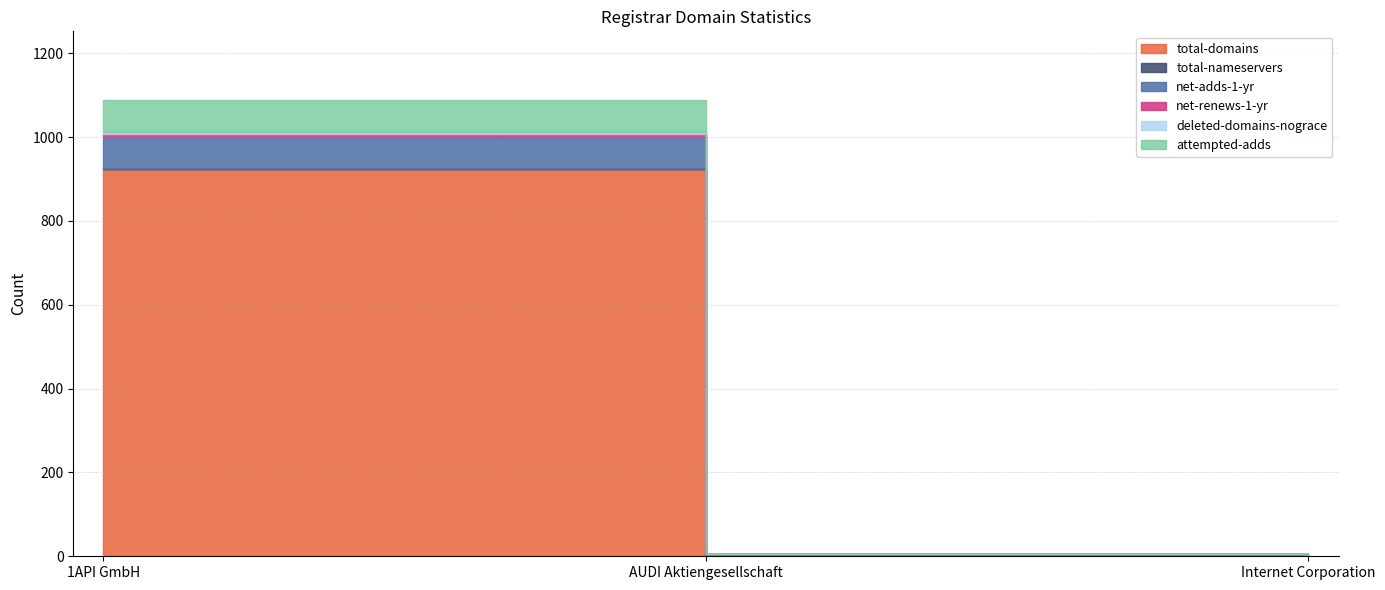

At which label is net-renews-1-yr closest to 3?

AUDI Aktiengesellschaft